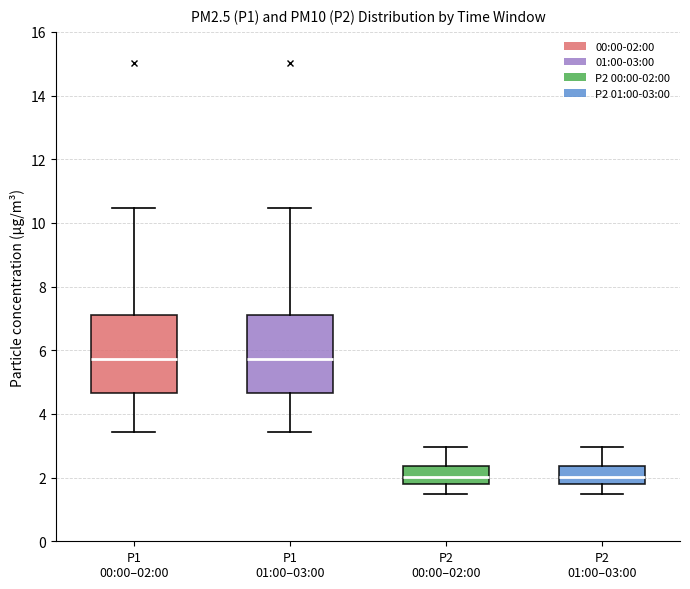

Where does the median line of the box for P2 00:00–02:00 sit on the y-axis? The values are not printed on the chart, so give them approximately, as read against the axis.

2.0